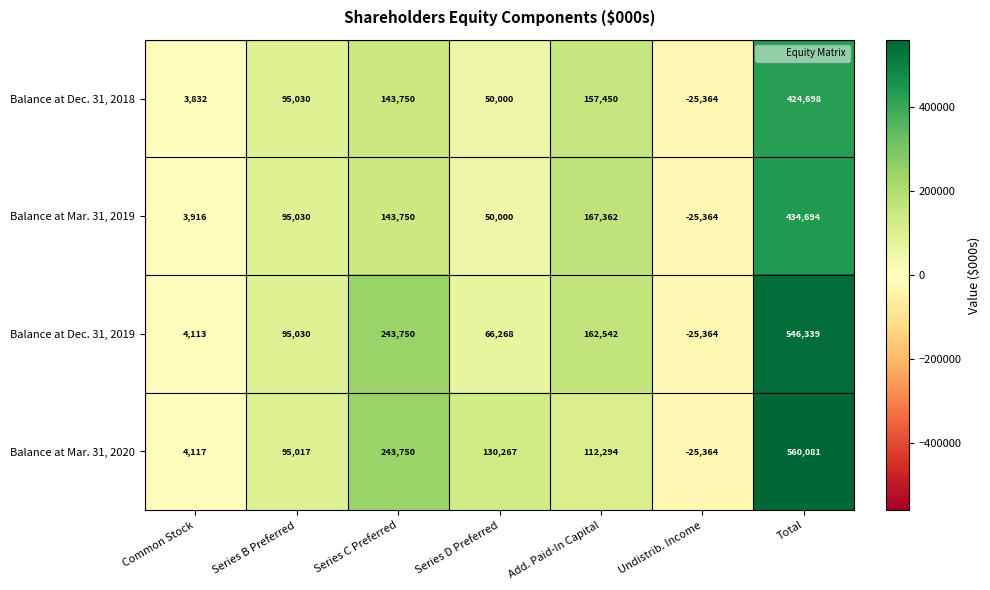

Which series has the largest range (max minus min)?

Balance at Mar. 31, 2020